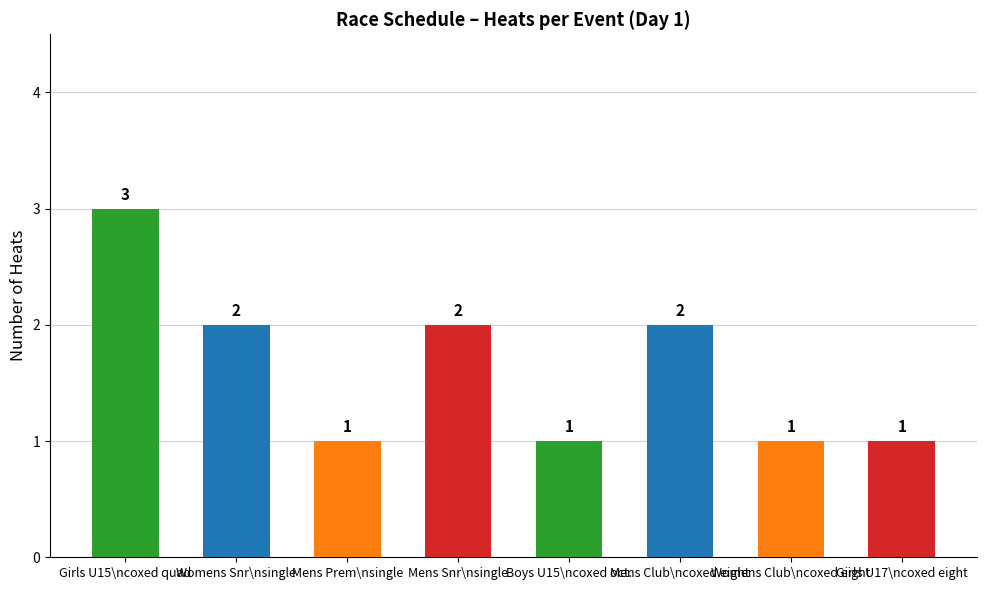

Reading left to right, what are all the values shown in this chart?

3	2	1	2	1	2	1	1